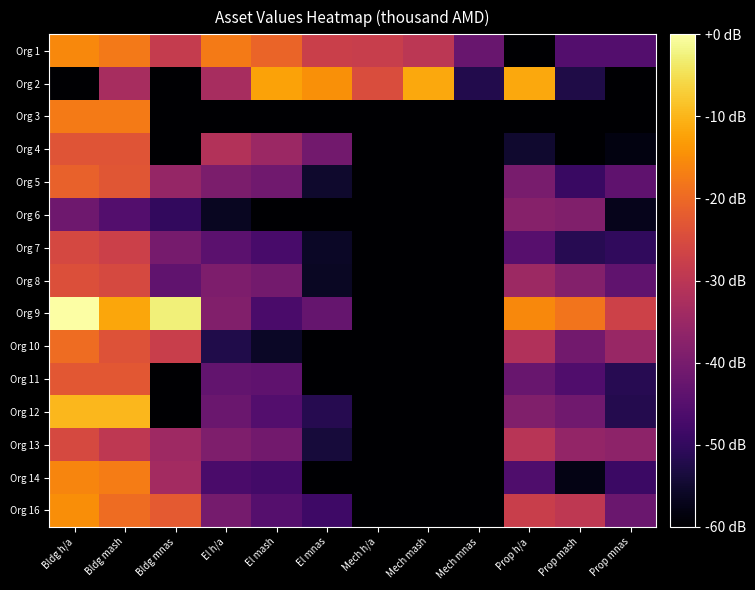

At which category does the chart reach its peak across all series?

Bldg h/a